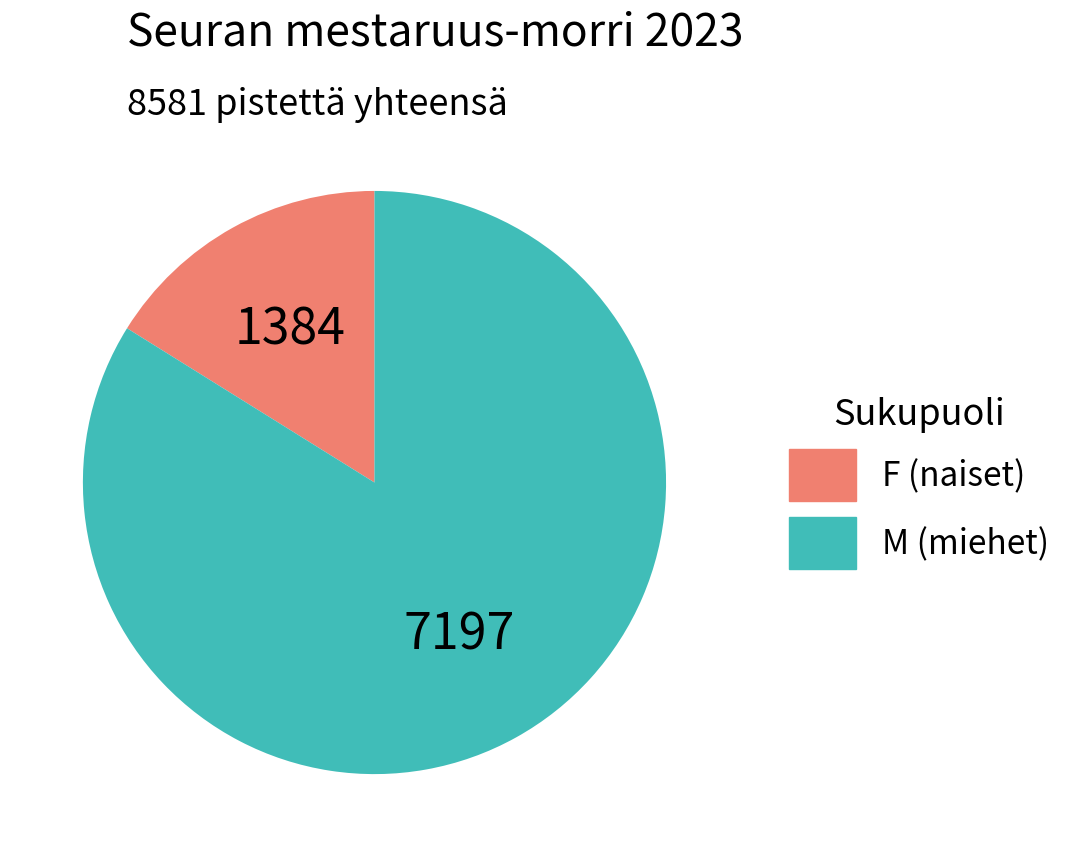

Does any single category account for the majority?

Yes